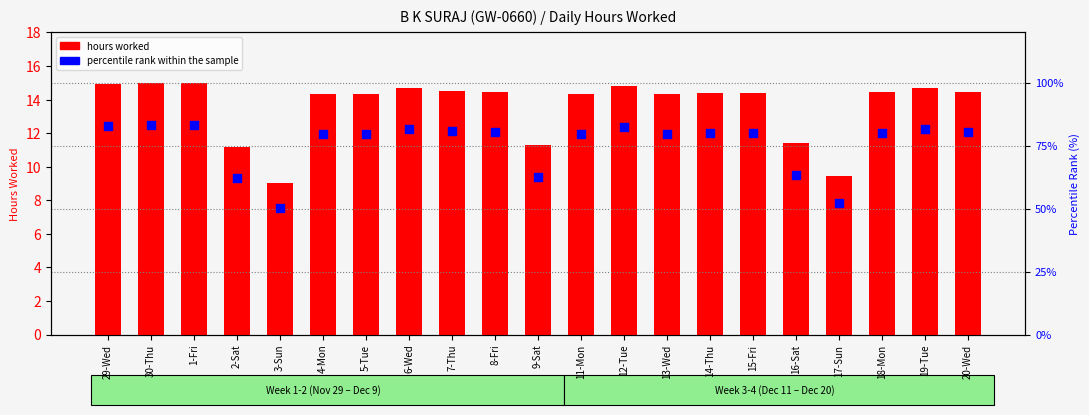

At how many categories does at least one series exceed 66?

16